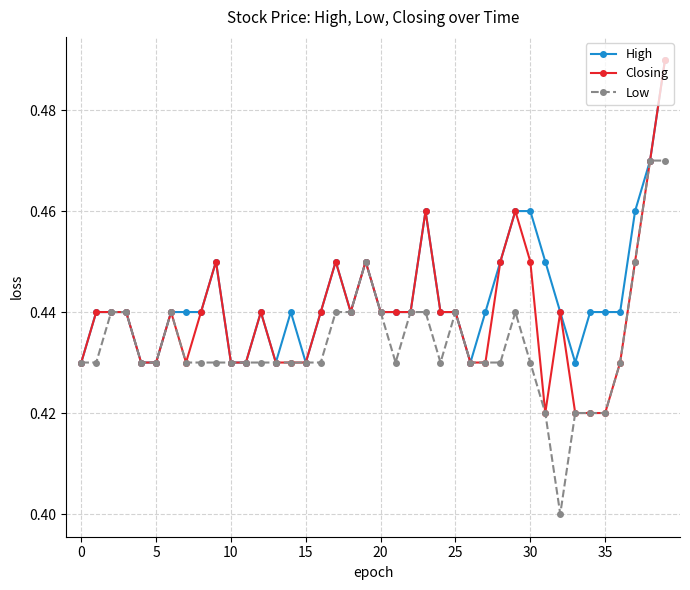

At how many categories does at least one series exceed 0?

40